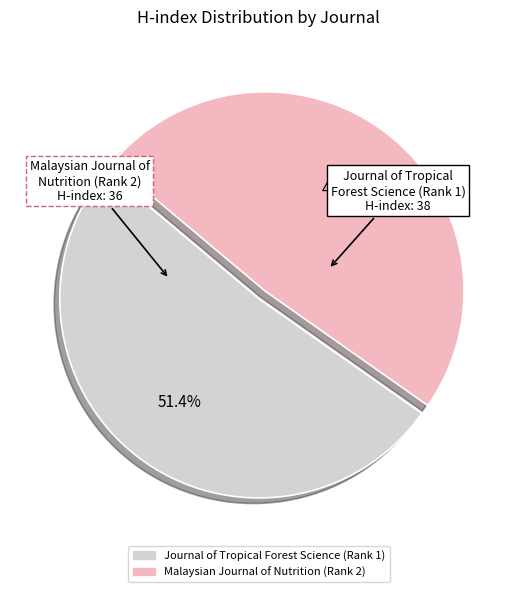

Which category has the smallest portion of the pie?

Malaysian Journal of Nutrition (Rank 2)